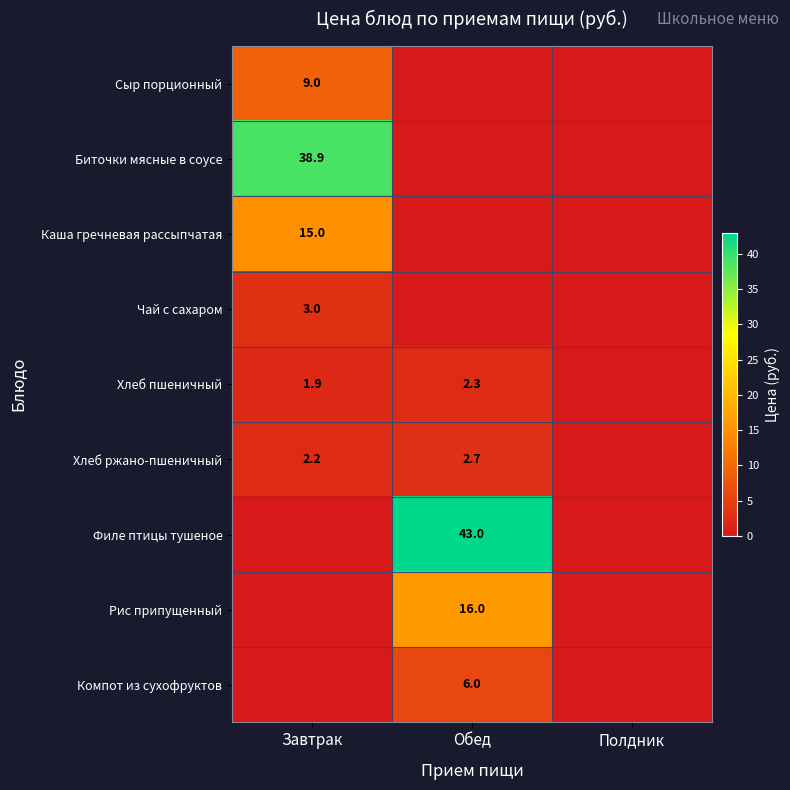

The value of Чай с сахаром at Завтрак is 3.0. True or false?

True